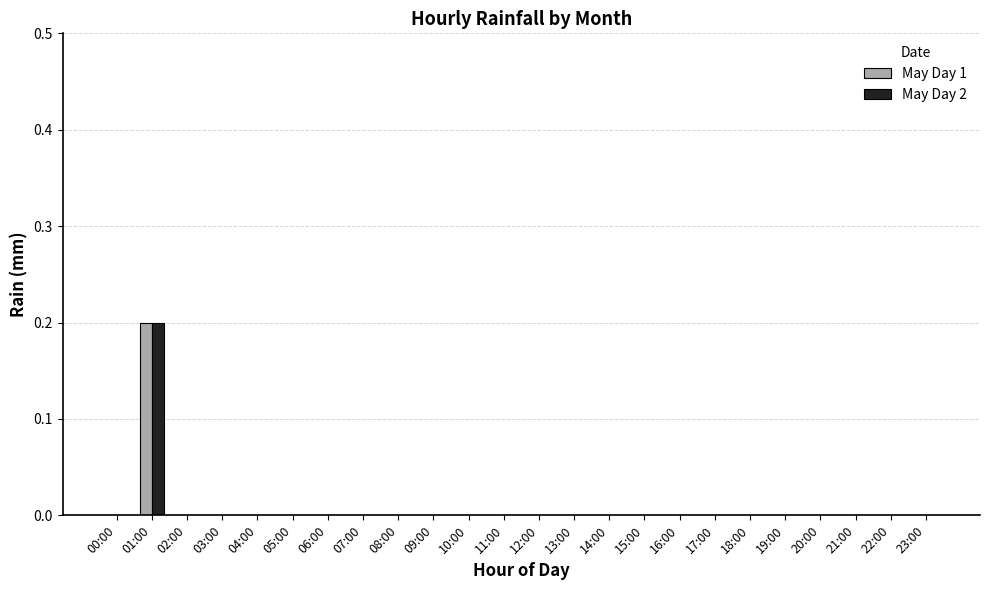

At which category is the sum across all series the highest?

01:00